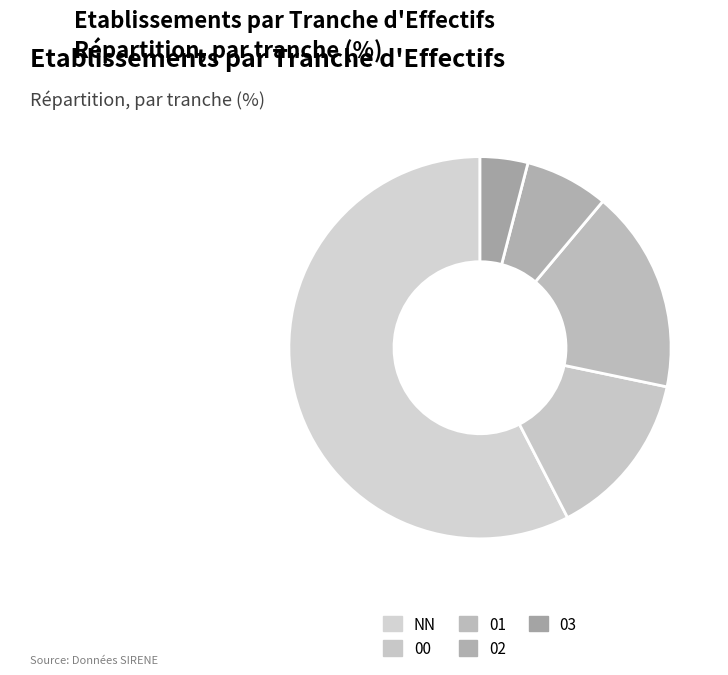

Is it true that 03 is 10% of the pie?

False